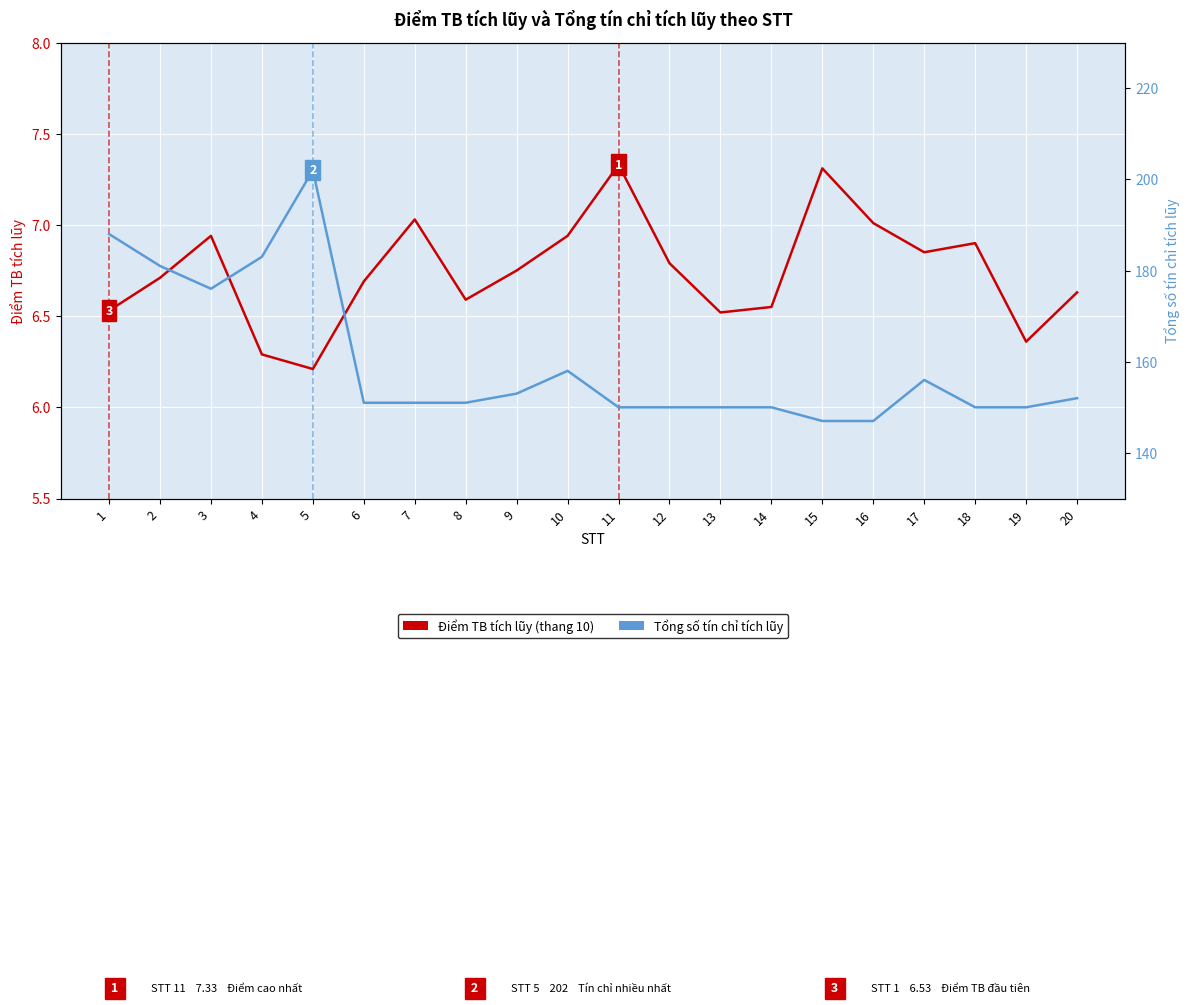

Which series changed the most between 10 and 19?

Tổng số tín chỉ tích lũy